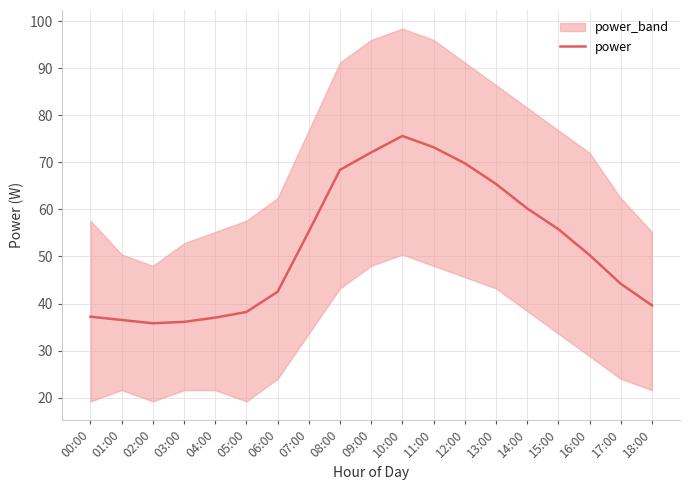

How many points are higher than both their immediate neighbors (excluding endpoints)?

1